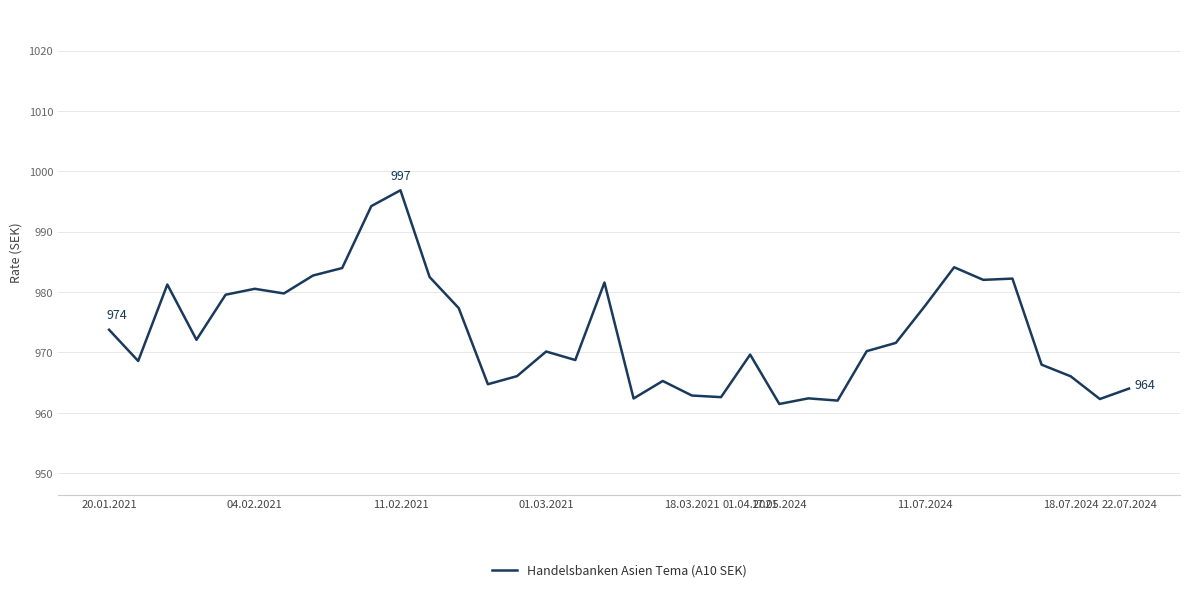

What is the difference between the maximum and minimum values?

35.4